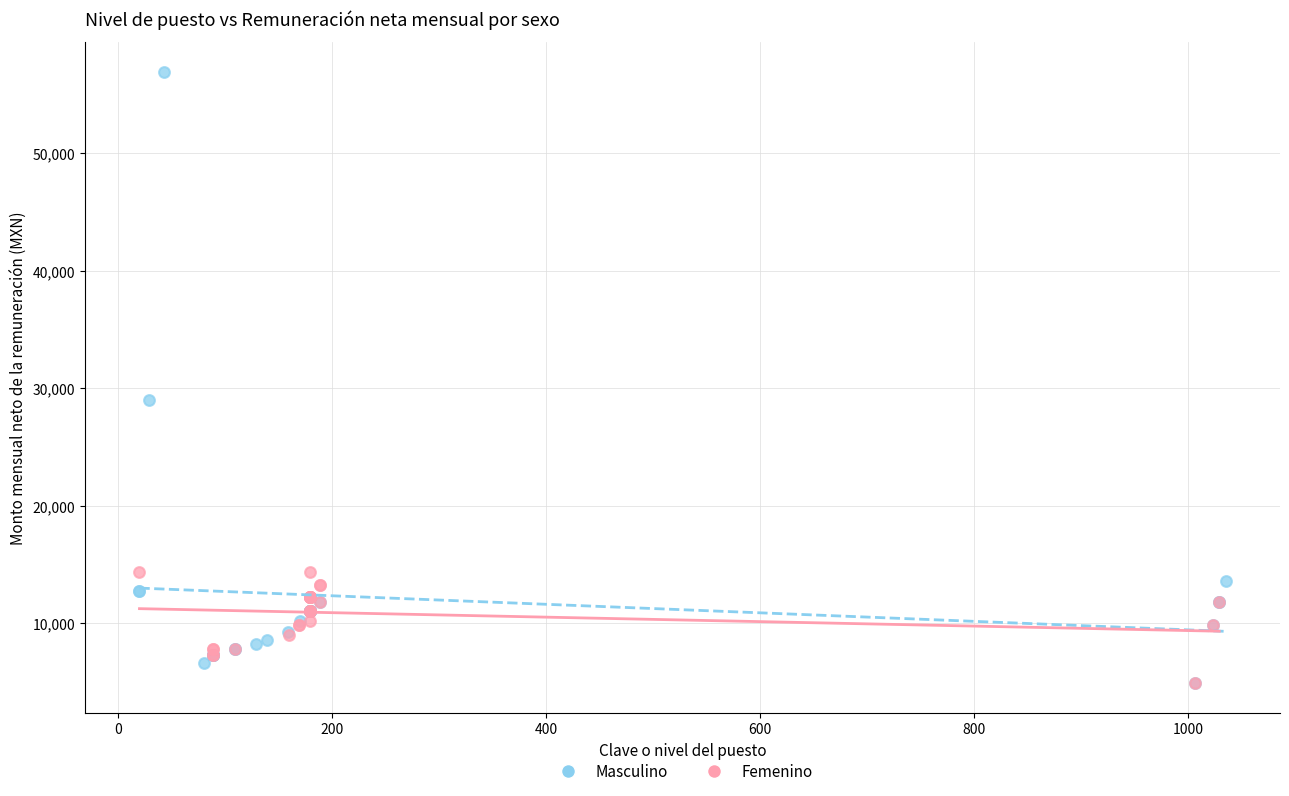

What are all the series names shown in the legend?

Masculino, Femenino